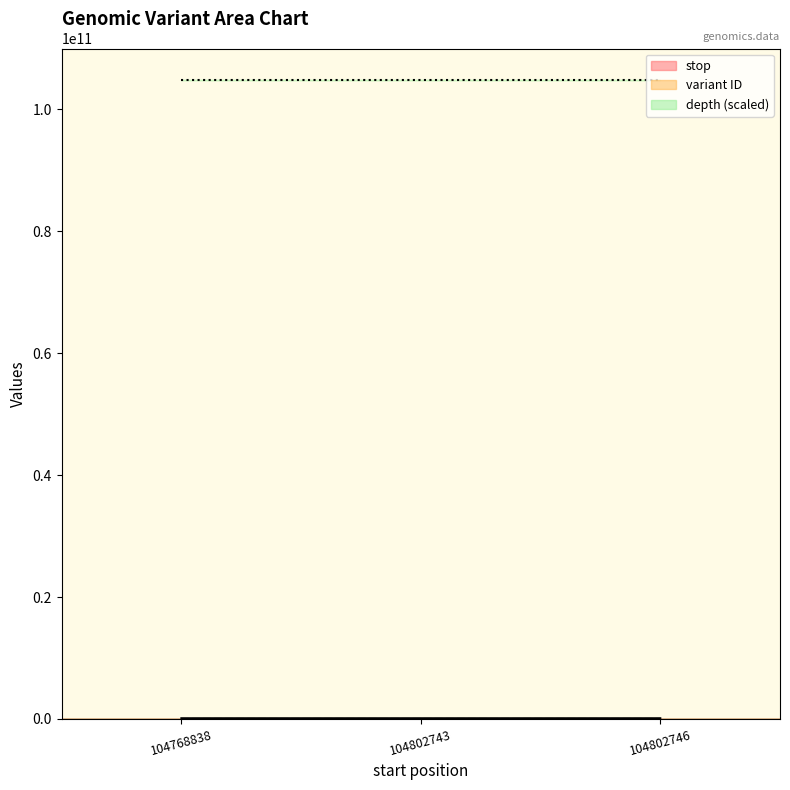

What is the total value across all series at 104802743?

149992740